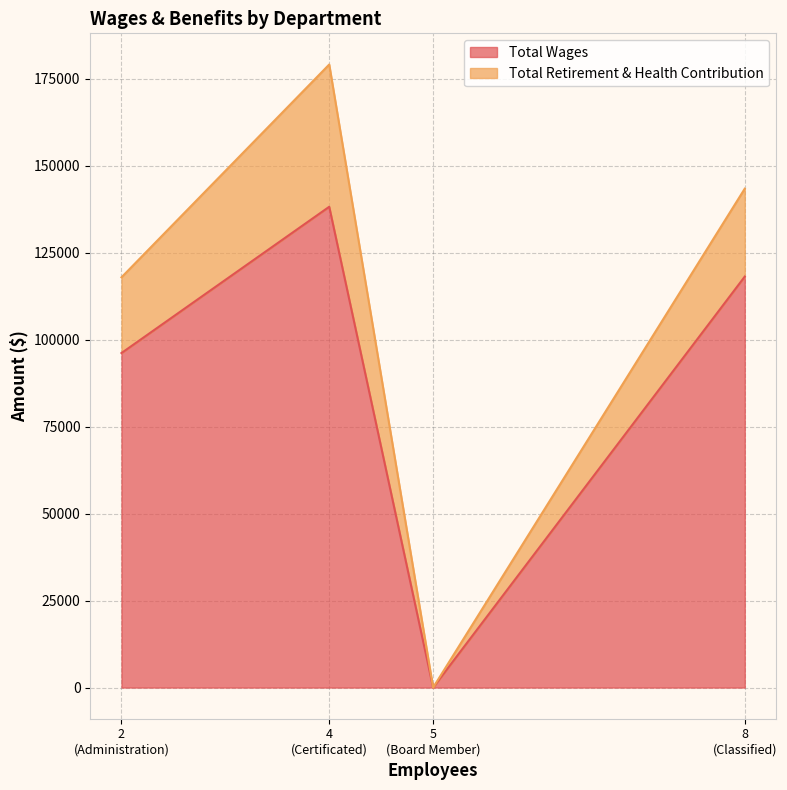

What value does the Total Retirement & Health Contribution series have at Administration, to the nearest 100?

21800